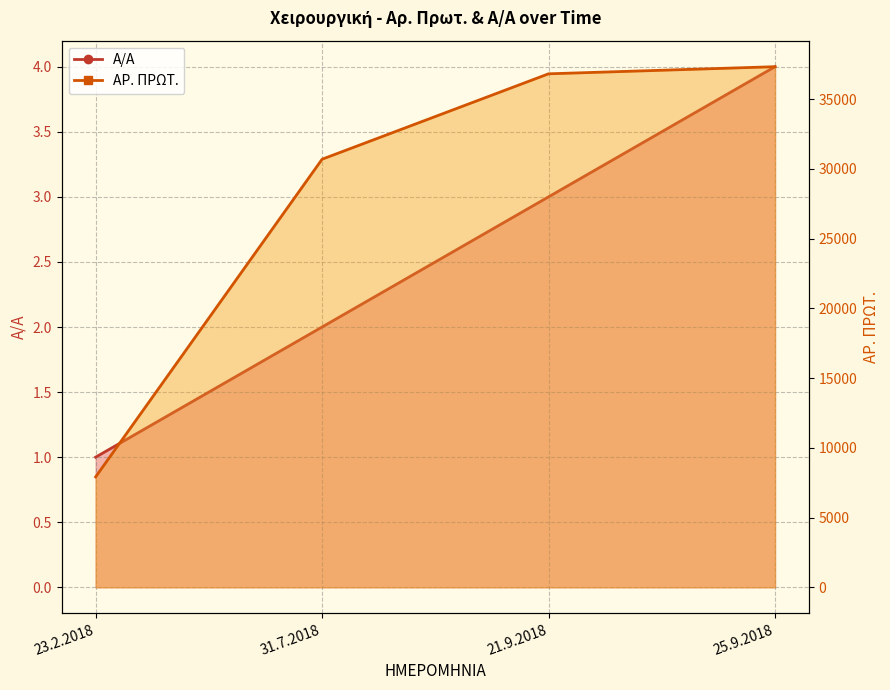

What is the value of the AR. PROT. point at the 4th from the left?

37319